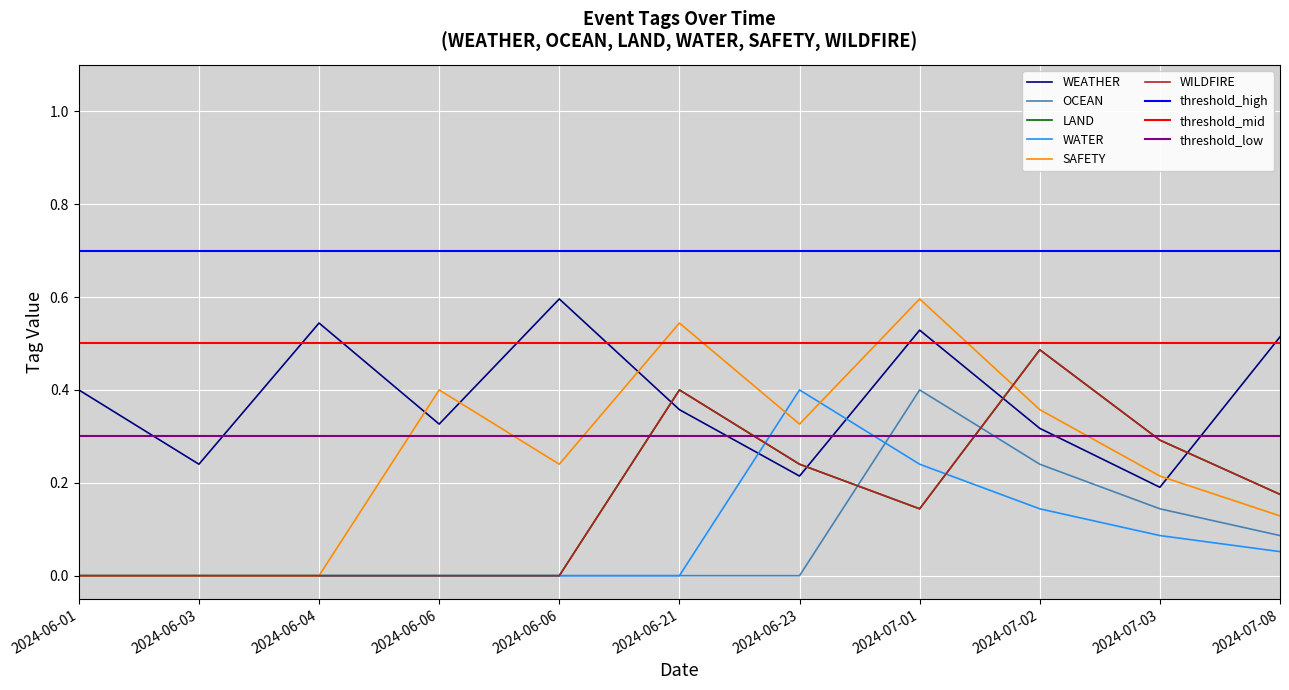

Where is LAND nearest to the value 0?

2024-06-01